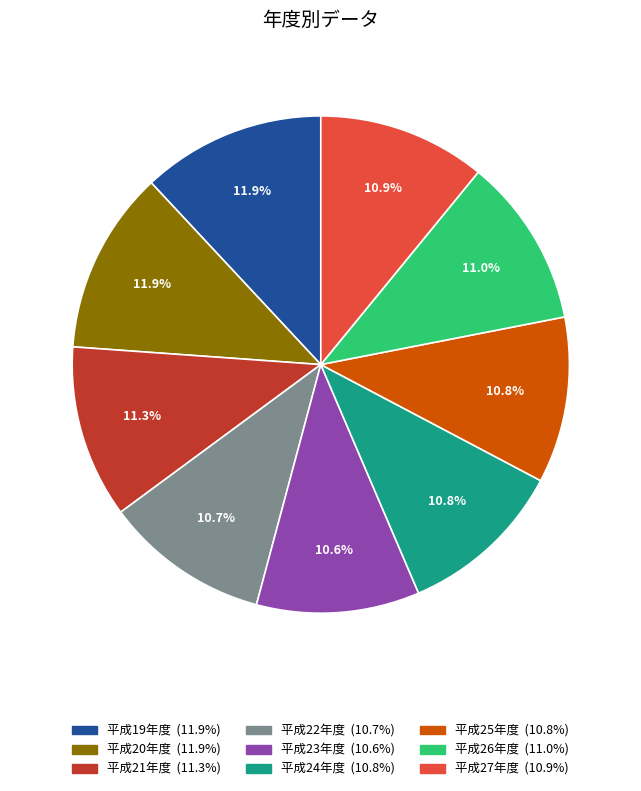

Does 平成20年度 represent more than half of the total?

No